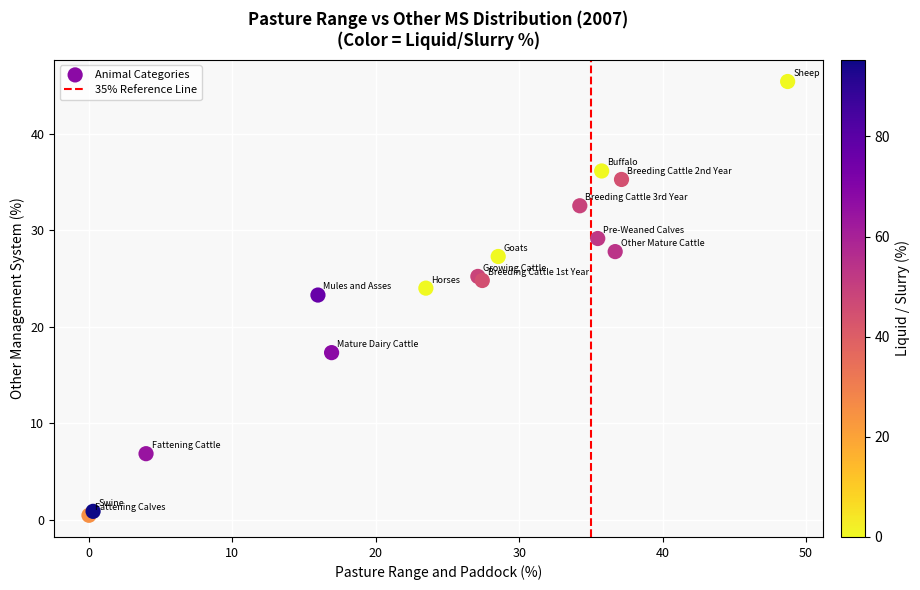

What Y value in the scatter plot is closest to 22?

23.3